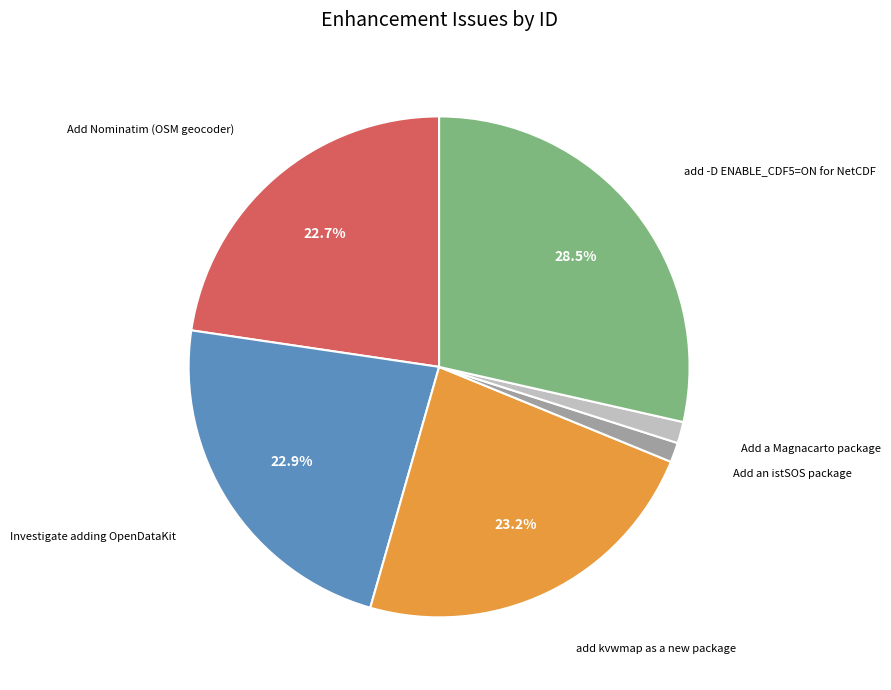

Is there a majority slice in this chart?

No